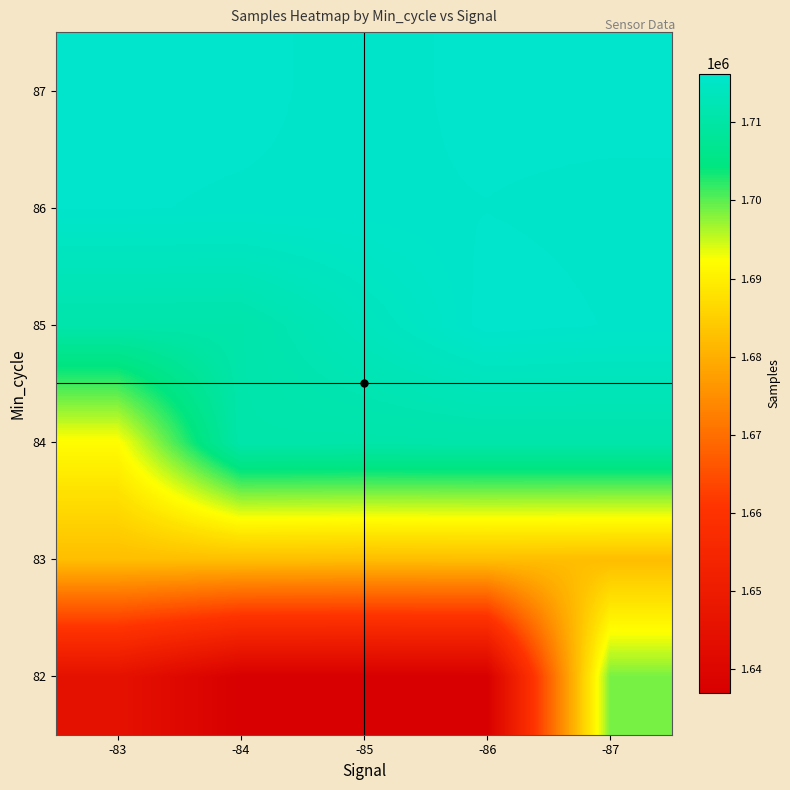

What is the total value across all series at -84?

10173171